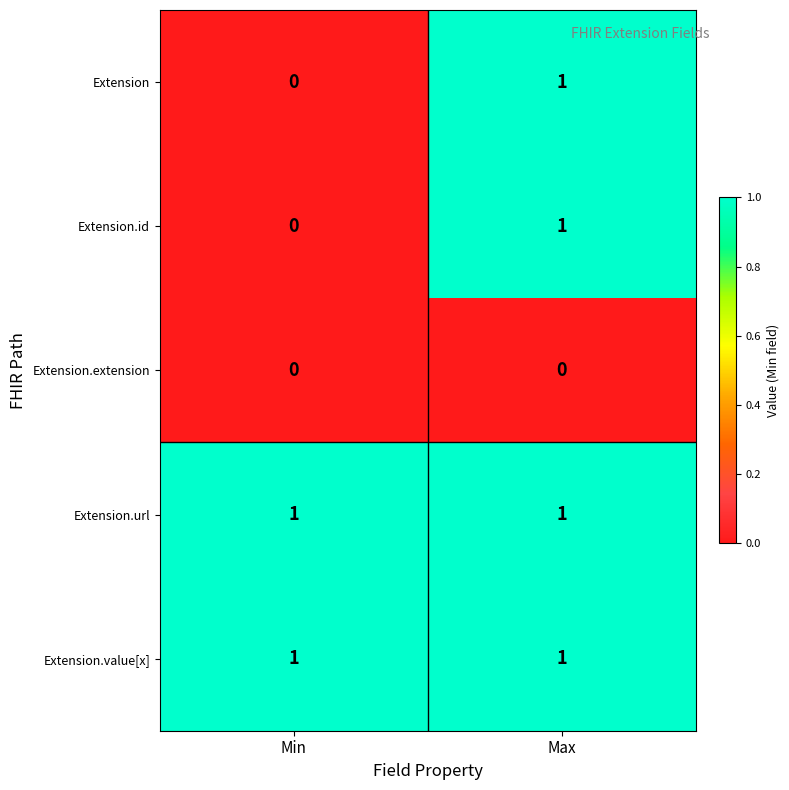

Rank the categories by Extension value from highest to lowest.

Max, Min